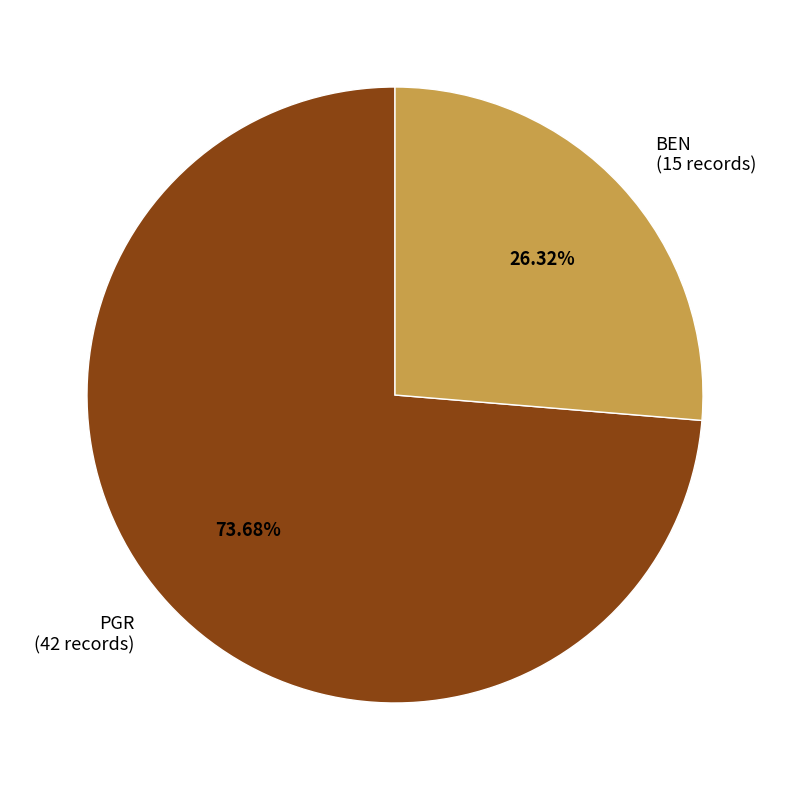

Count the number of slices in the pie.

2